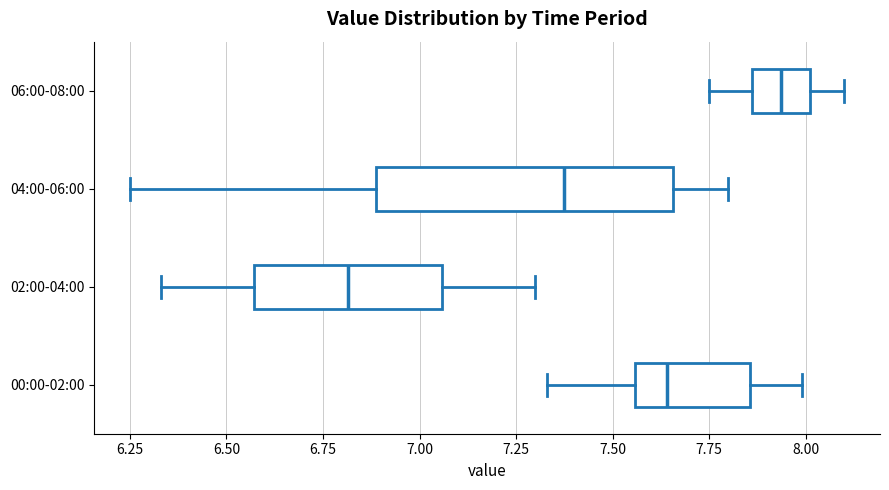

Comparing the boxes themselves (not the whiskers), which one is the widest?

04:00-06:00